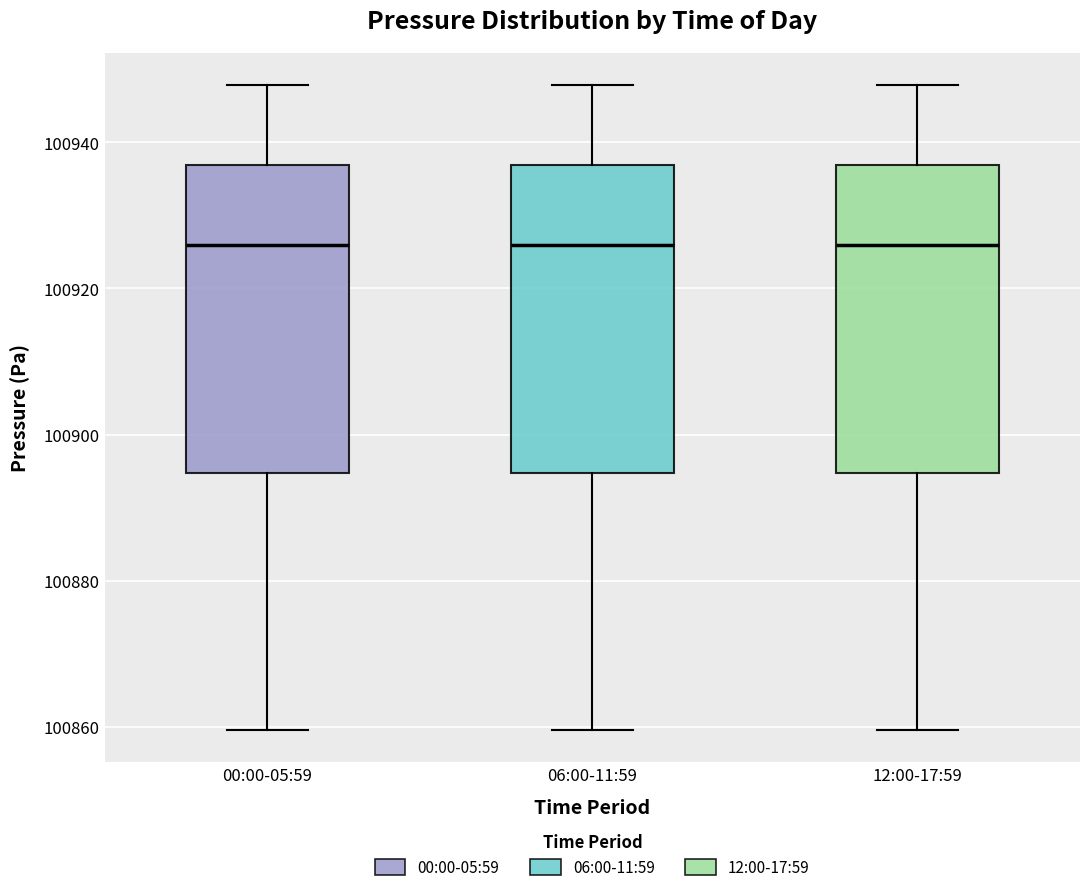

Reading left to right, transcribe this box plot: for each box, give where its median line is, the range the box spans, and where its two whiskers end, as read against the y-axis. The values are not printed on the chart, so give them approximately, as read against the axis.

00:00-05:59: median 100926, box 100894 to 100936, whiskers 100860 to 100948
06:00-11:59: median 100926, box 100894 to 100936, whiskers 100860 to 100948
12:00-17:59: median 100926, box 100894 to 100936, whiskers 100860 to 100948